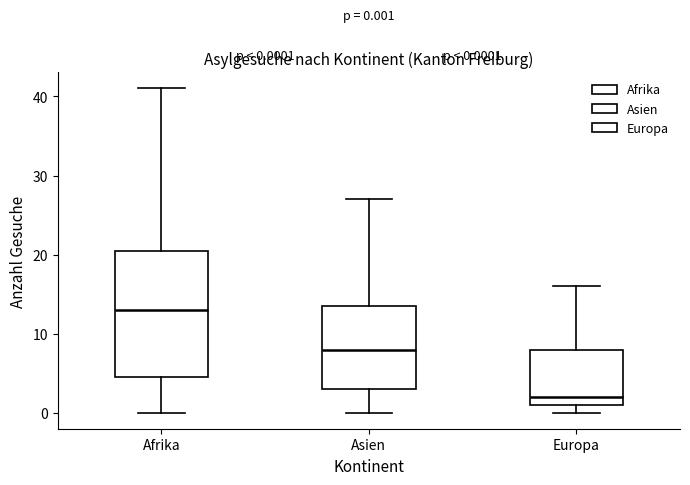

Which box's median line is the highest?

Afrika